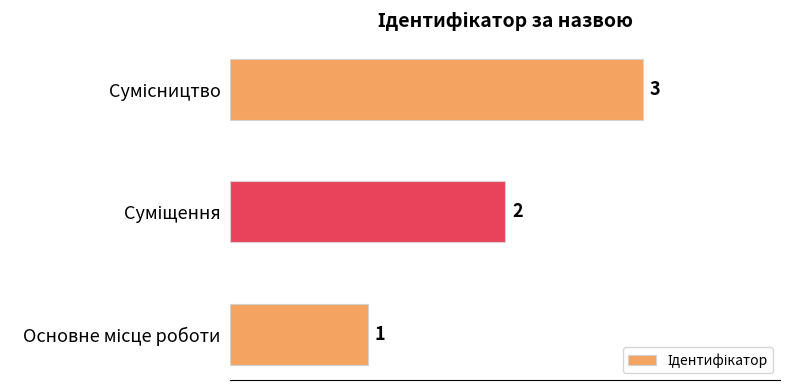

What is the maximum value shown in the chart?

3